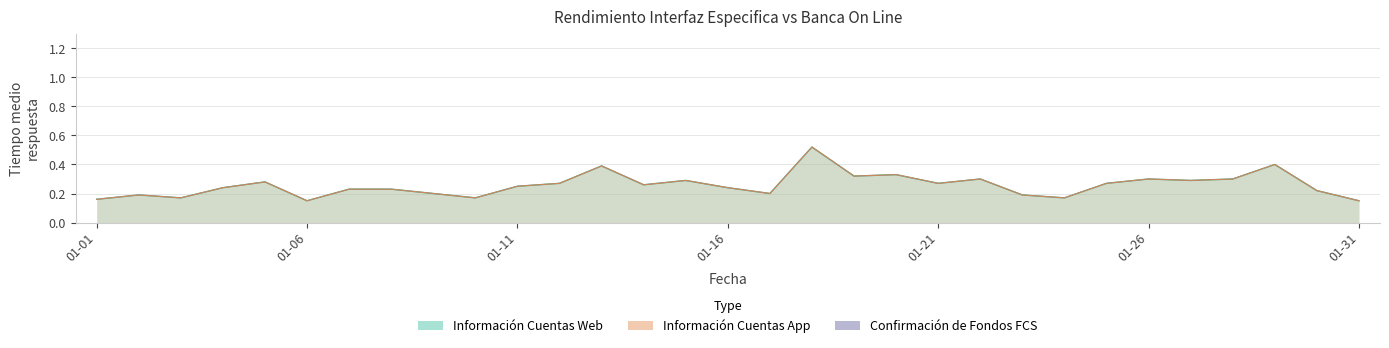

How many Información Cuentas App values are between 0 and 1?

31